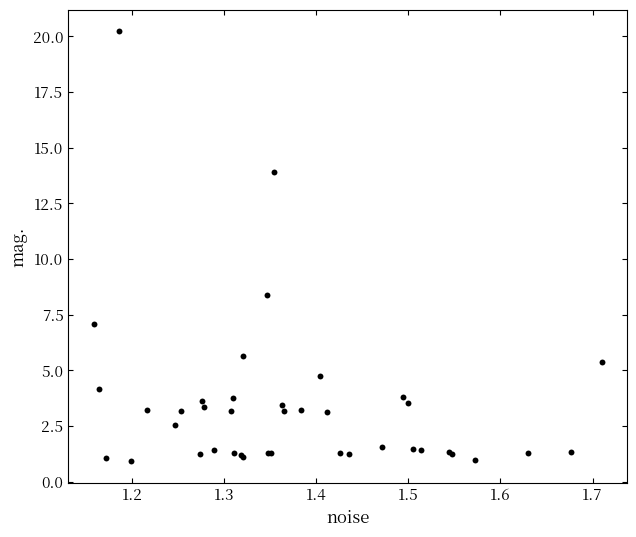

What Y value in the scatter plot is closest to 10?

8.4